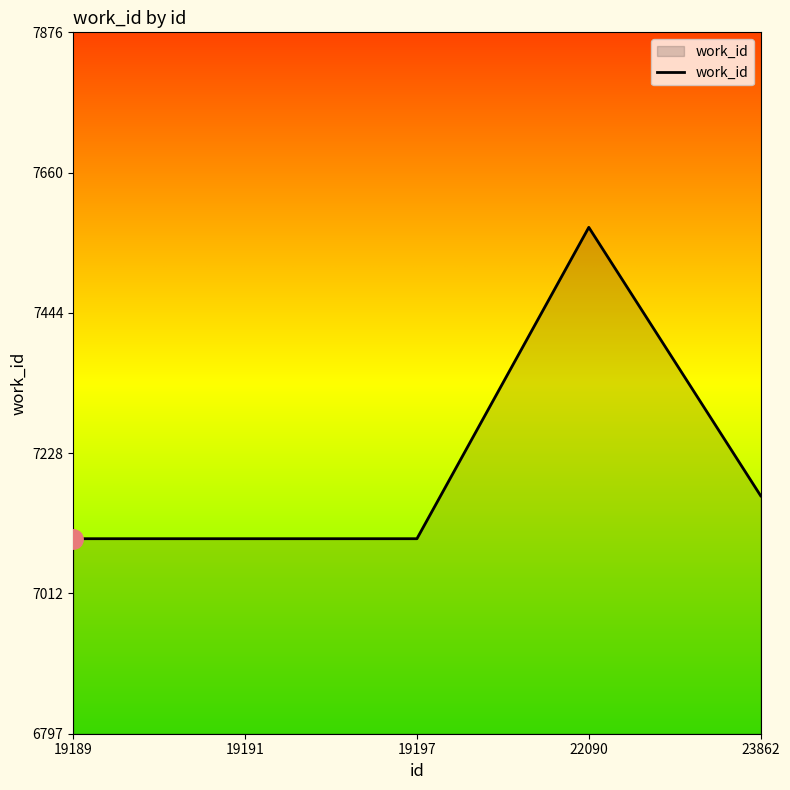

True or false: there are more than 0 points higher than both neighbors.

True